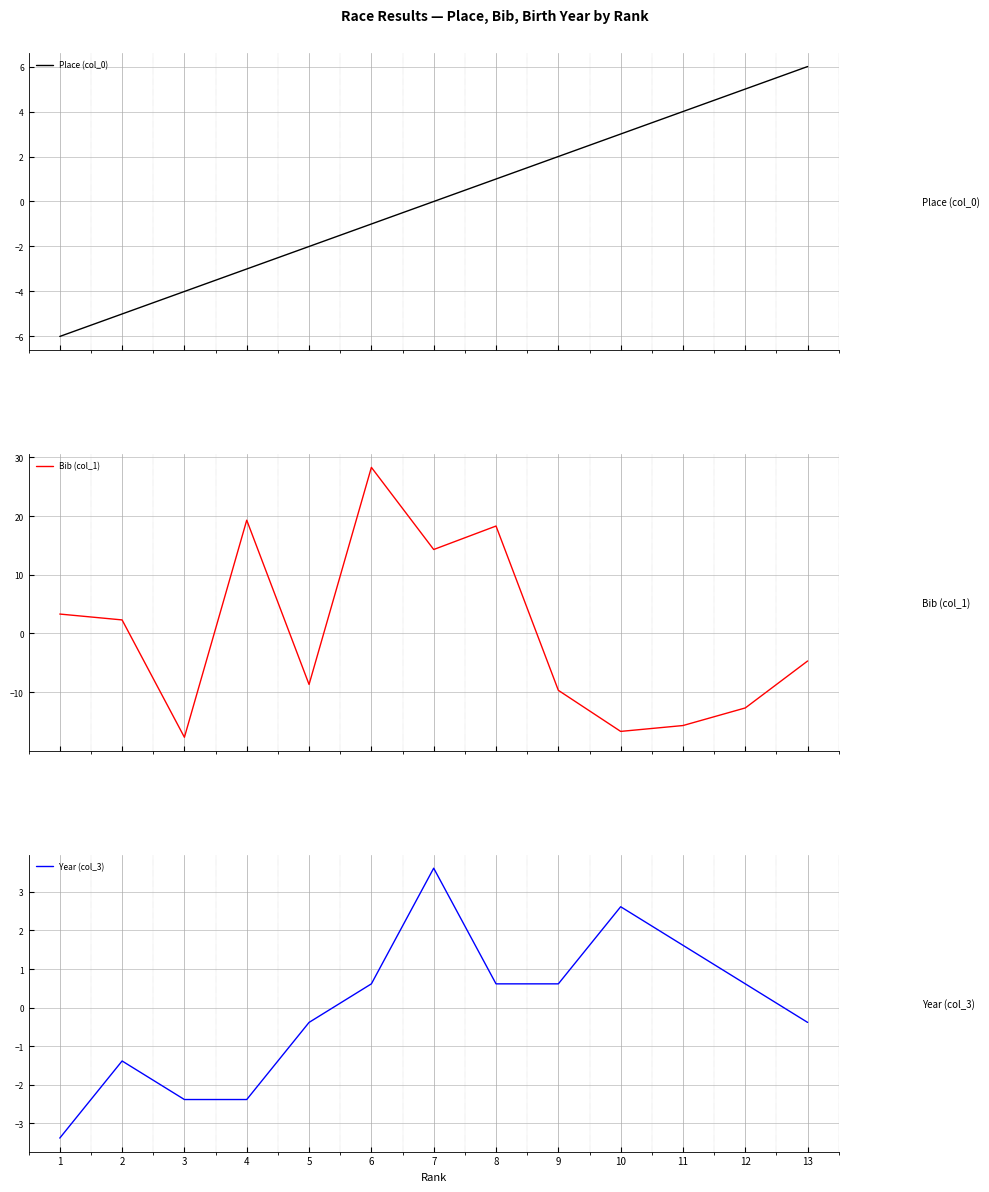

What is the minimum value for Bib (col_1)?

-17.7